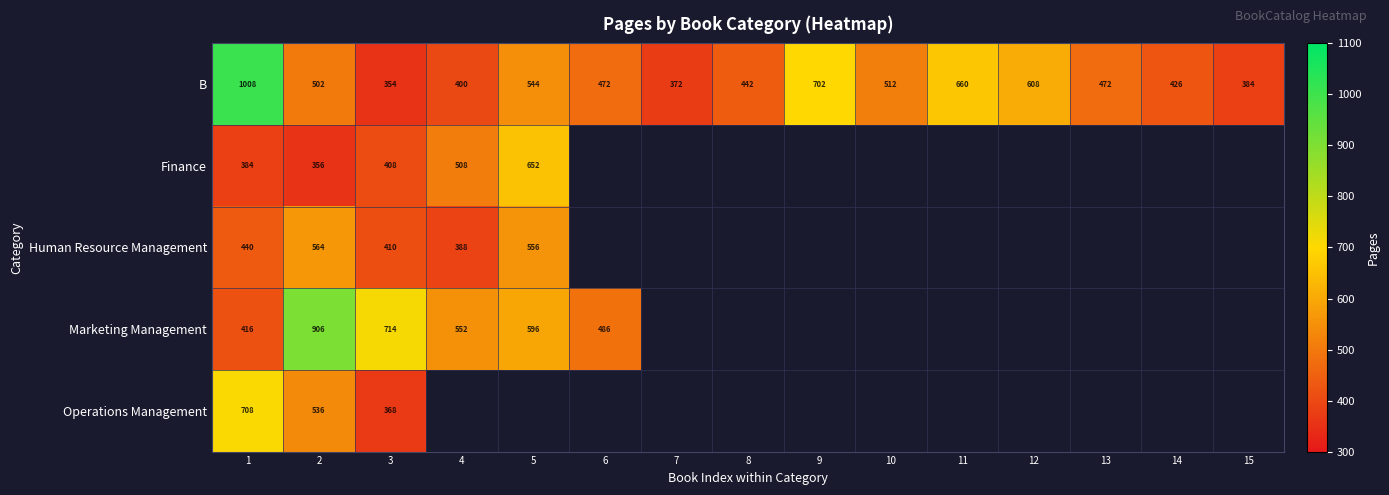

How many data points does each series have?

15